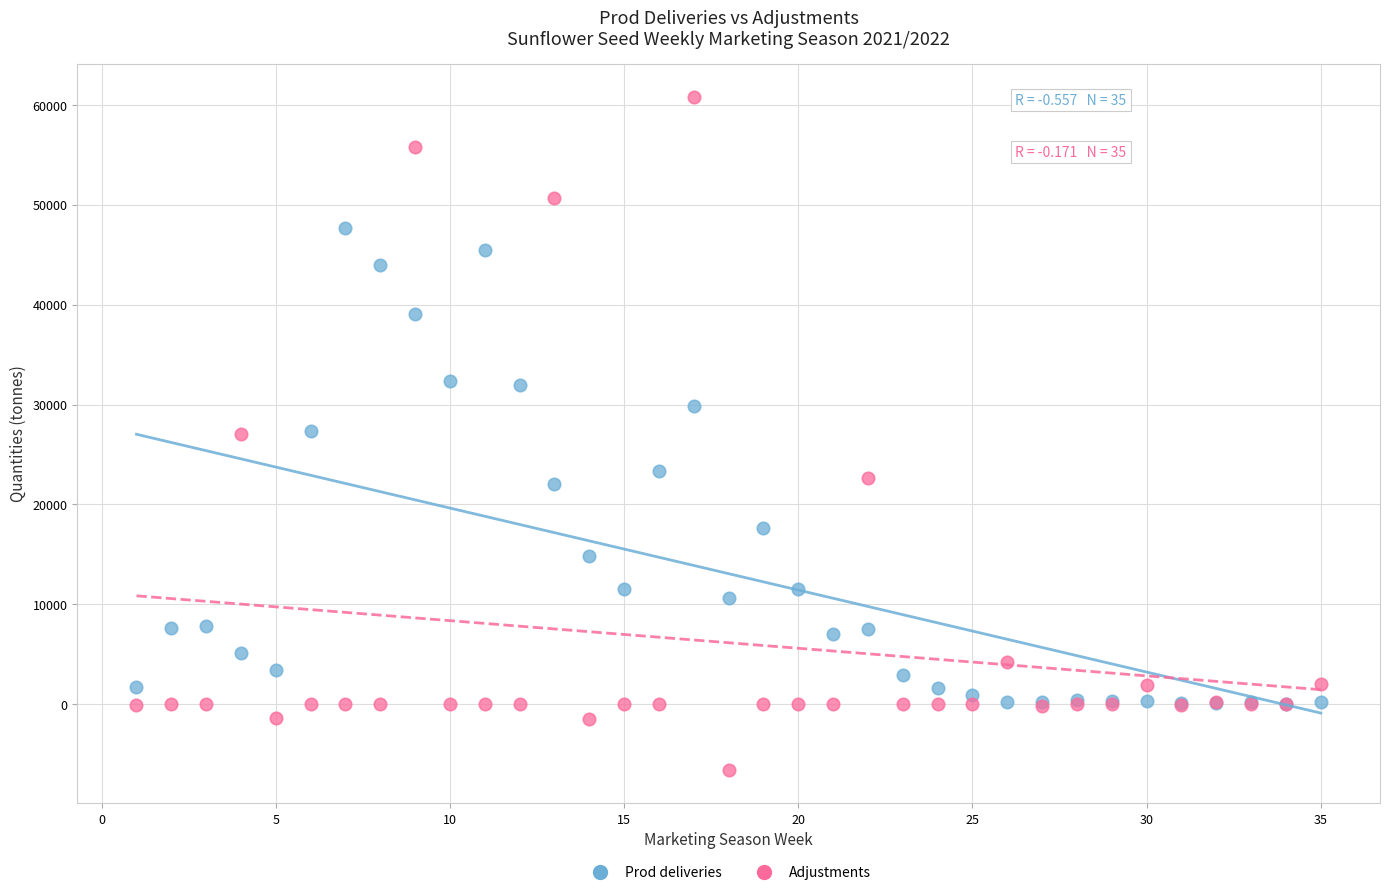

Which series reaches the minimum Y coordinate?

Adjustments